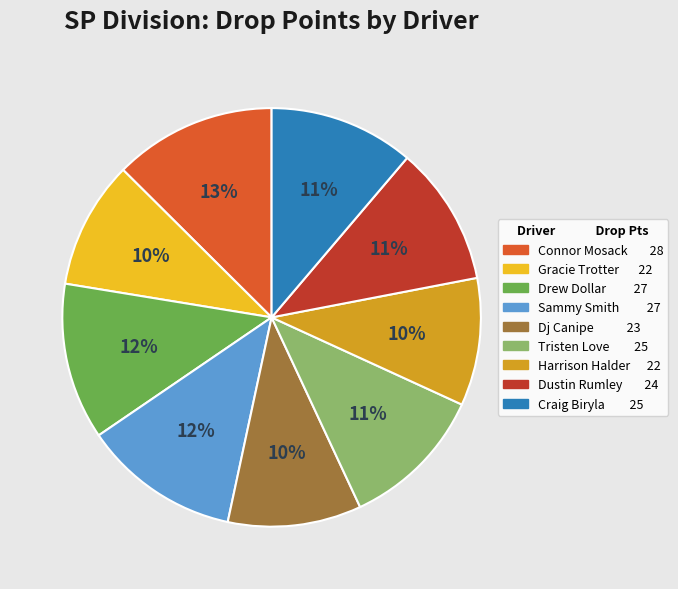

To the nearest percent, what is the difference between the largest and smallest slice percentages?

3%